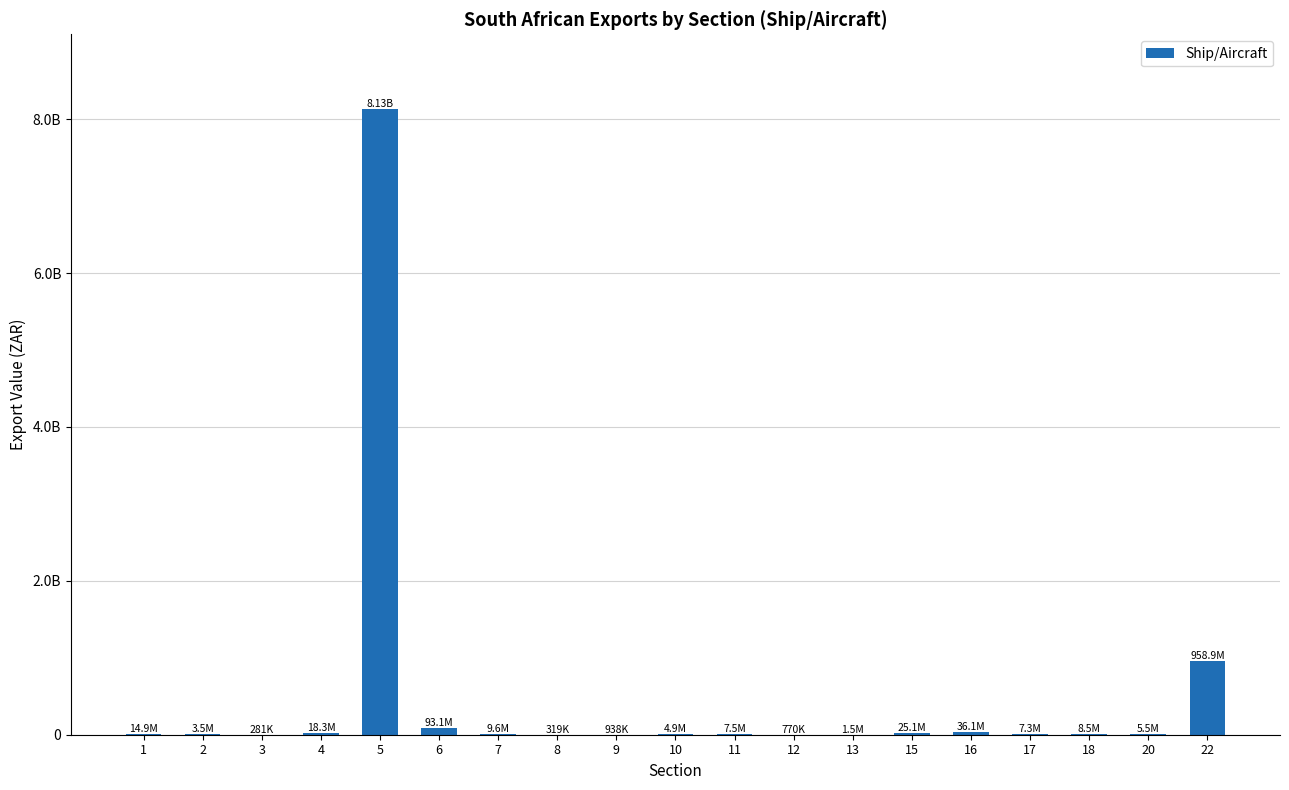

What is the approximate value at 10?

4879719